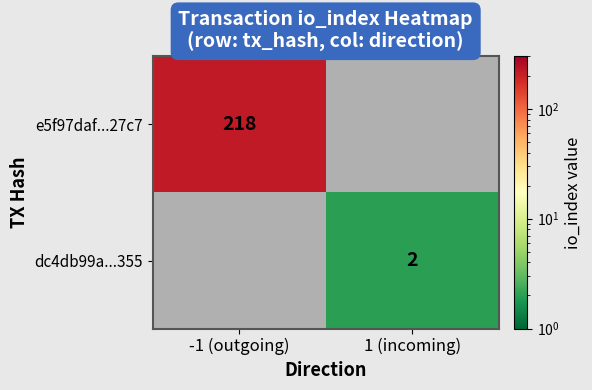

The value of dc4db99a...355 at 1 (incoming) is 2. True or false?

True